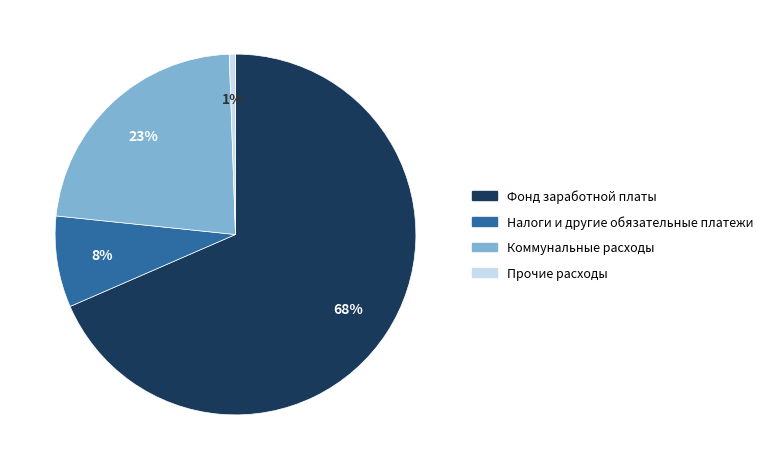

Is there any slice that represents more than half of the pie?

Yes